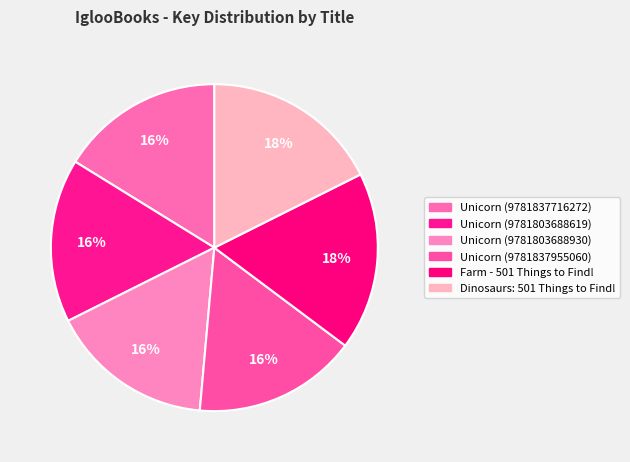

How many segments does this pie chart have?

6